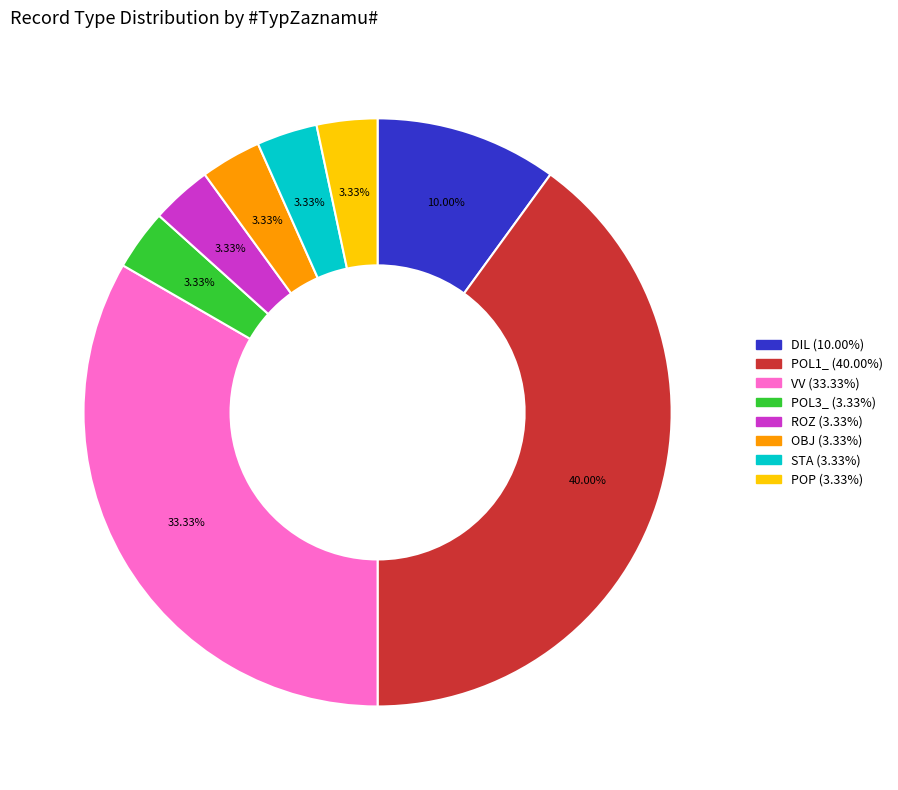

Does any single category account for the majority?

No